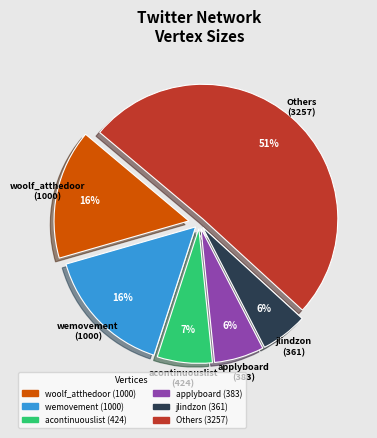

To the nearest percent, what is the average slice percentage?

17%